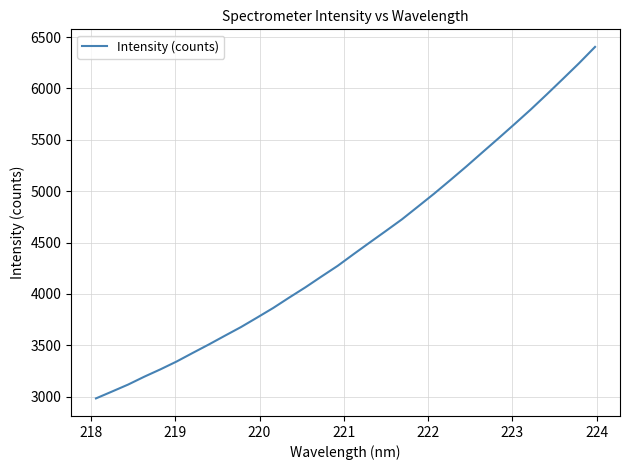

What is the greatest value displayed?

6404.5